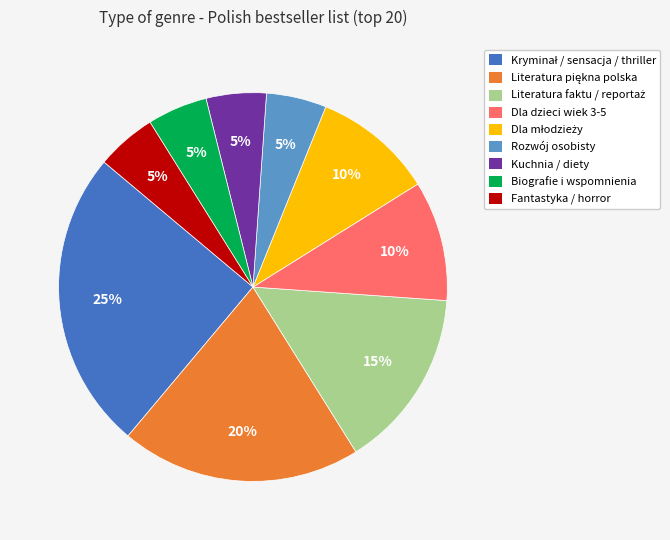

Count the number of slices in the pie.

9